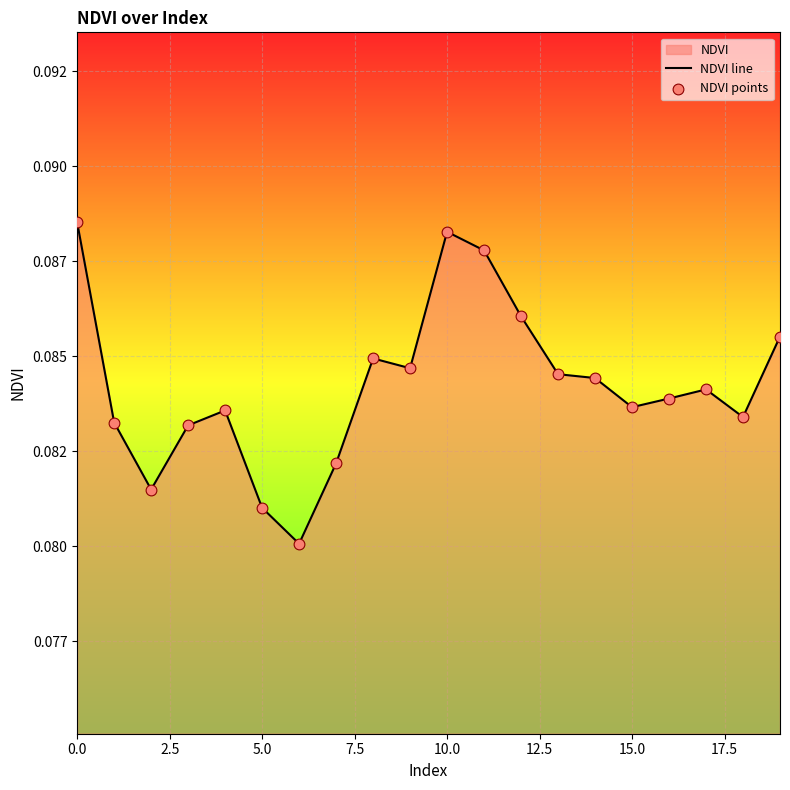

Is the value of NDVI points at 19 greater than the value of NDVI line at 16?

Yes